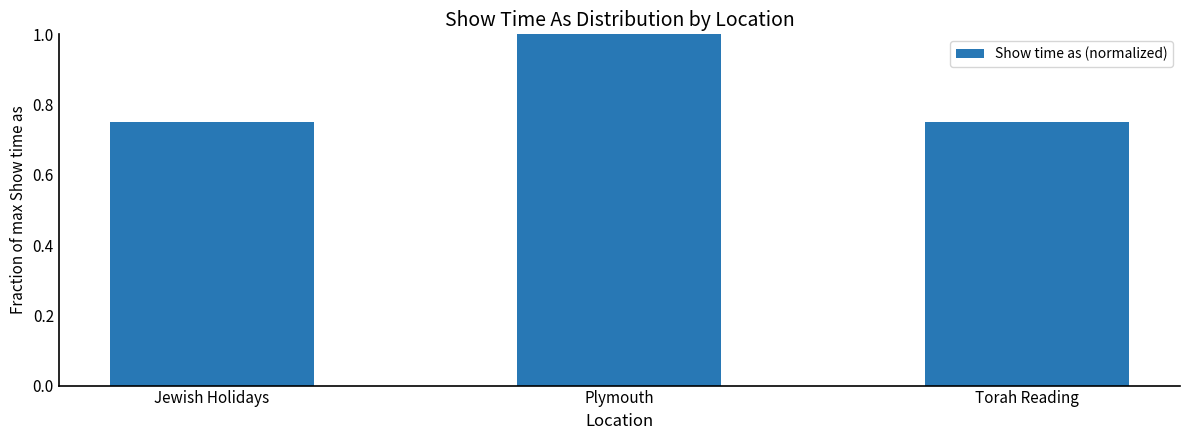

What is the sum of the values at Plymouth and Torah Reading?

1.8